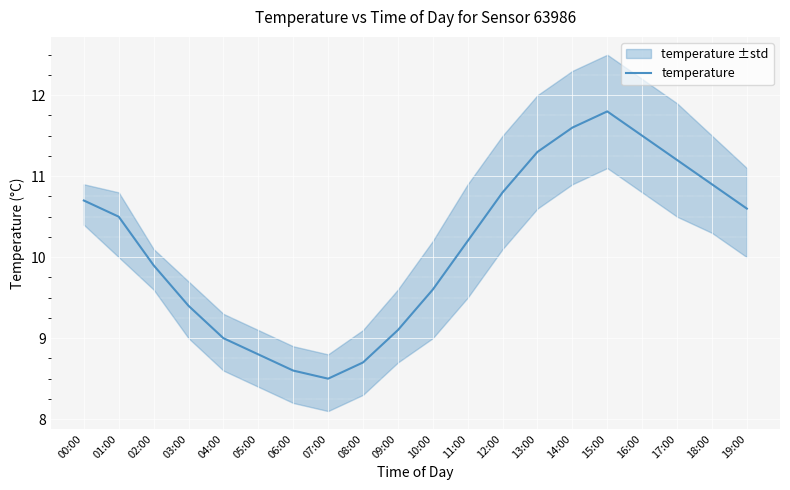

Is it true that the value at 03:00 is 13.2?

False